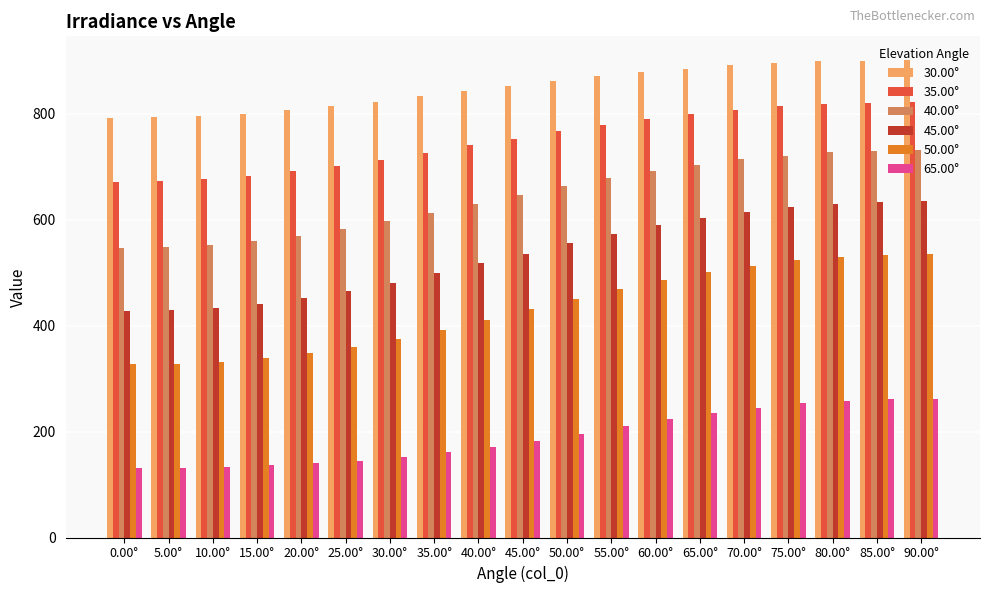

At which label is 50.00° closest to 431?

45.00°